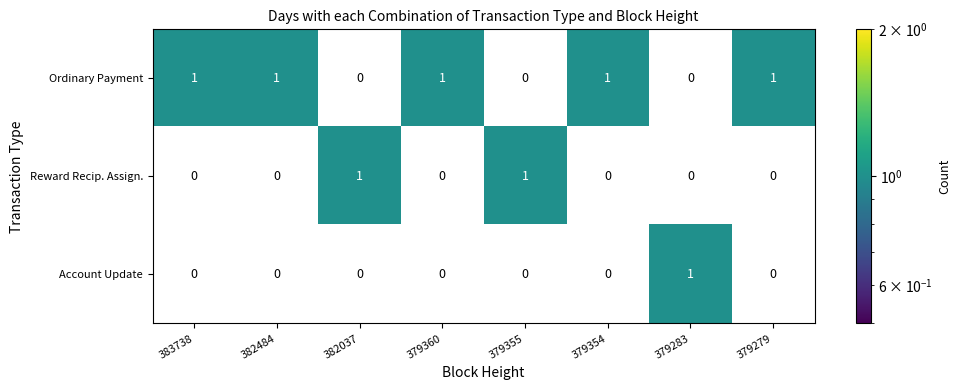

The Ordinary Payment series shows 2 at 382484. True or false?

False